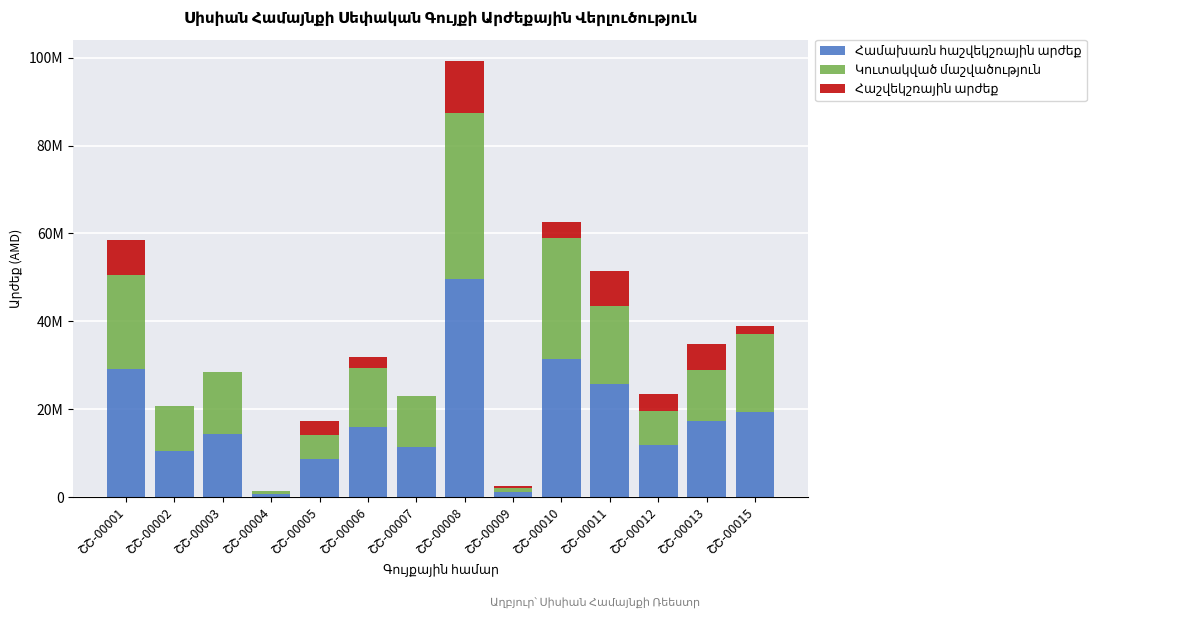

Does the chart contain stacked bars?

Yes